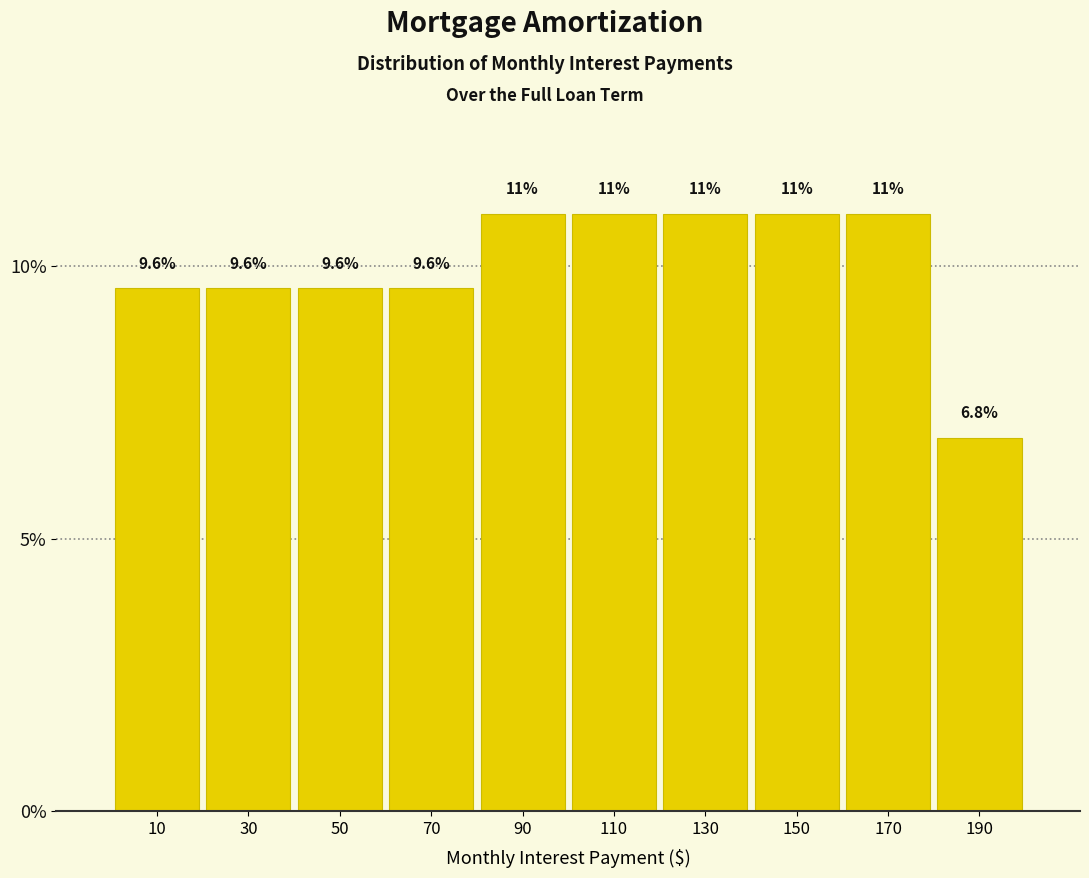

How tall is the bar that spans 80 to 100 on the x-axis?

11.0